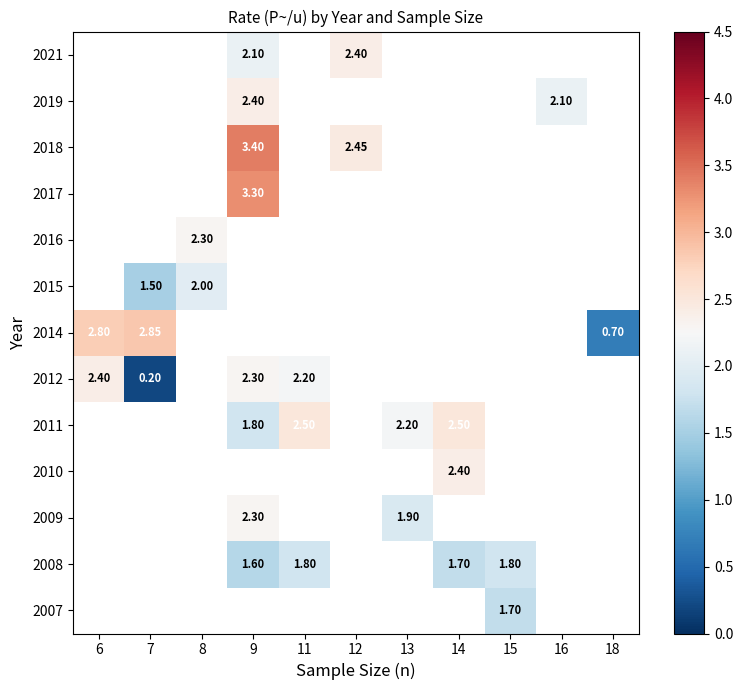

What is the maximum value shown in the chart?

3.4